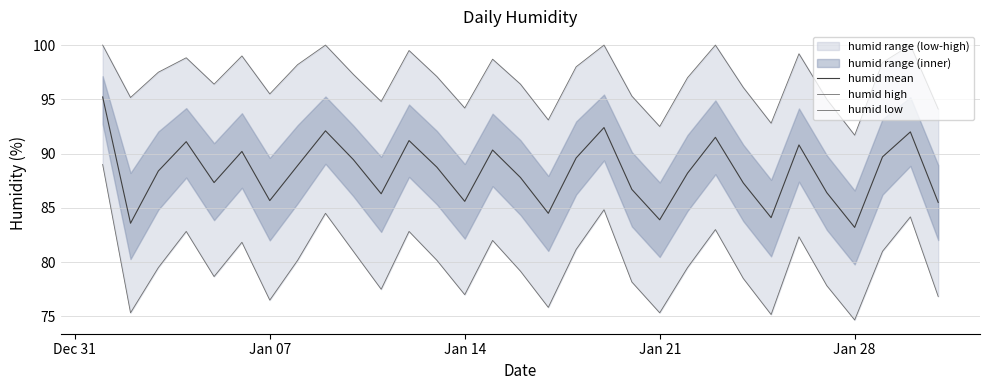

Reading right to left, extract all data points from this chart.

humid mean: 85.5	92.0	89.7	83.2	86.4	90.8	84.1	87.3	91.5	88.2	83.9	86.7	92.4	89.6	84.5	87.8	90.3	85.6	88.8	91.2	86.3	89.5	92.1	88.9	85.7	90.2	87.3	91.1	88.4	83.6	95.2
humid high: 94.1	100.0	98.4	91.7	95.0	99.2	92.8	96.1	100.0	97.0	92.5	95.3	100.0	98.0	93.1	96.4	98.7	94.2	97.1	99.5	94.8	97.3	100.0	98.2	95.5	99.0	96.4	98.8	97.5	95.2	100.0
humid low: 76.8	84.2	81.0	74.7	77.8	82.3	75.2	78.5	83.0	79.5	75.3	78.2	84.8	81.2	75.8	79.2	82.0	77.0	80.2	82.8	77.5	81.0	84.5	80.2	76.5	81.8	78.7	82.8	79.5	75.3	89.0